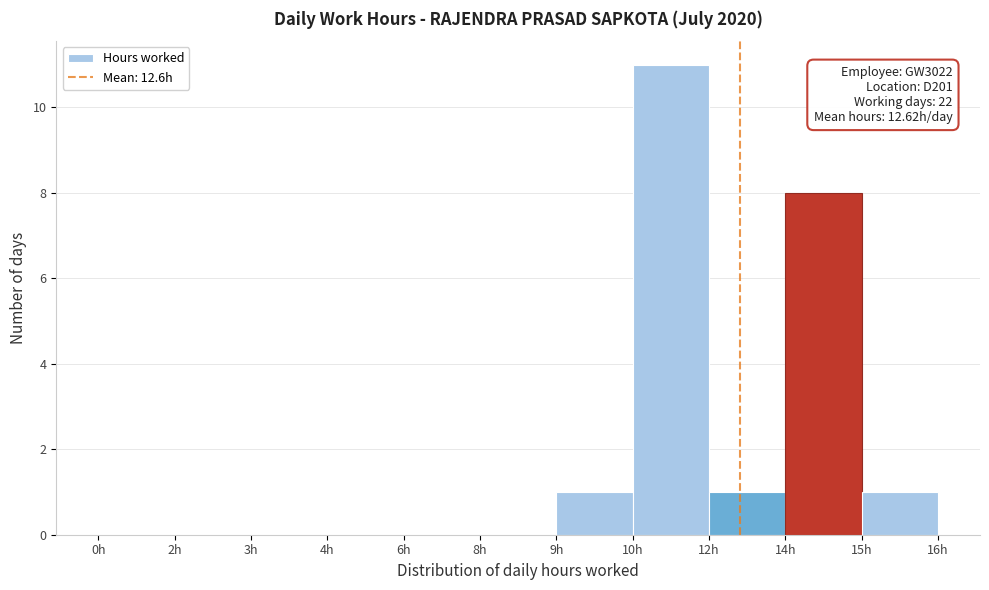

Reading left to right, transcribe all the data shown in this chart.

0h=0	2h=0	3h=0	4h=0	6h=0	8h=0	9h=1	10h=11	12h=1	14h=8	15h=1